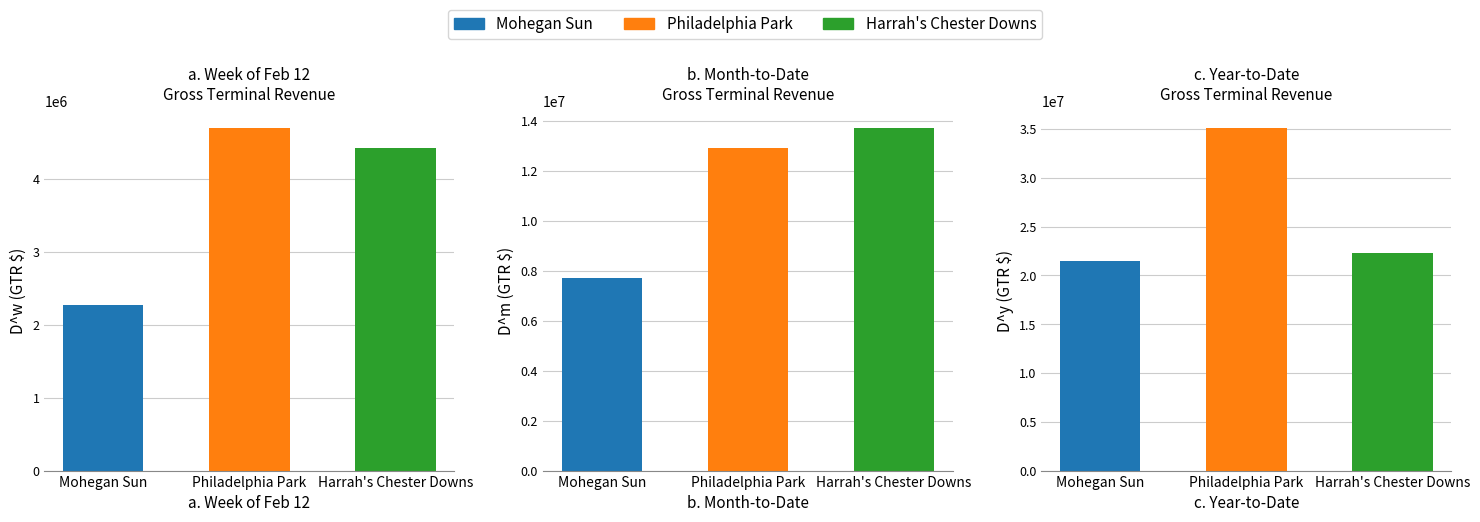

Are the bars grouped side by side (vs. stacked)?

Yes